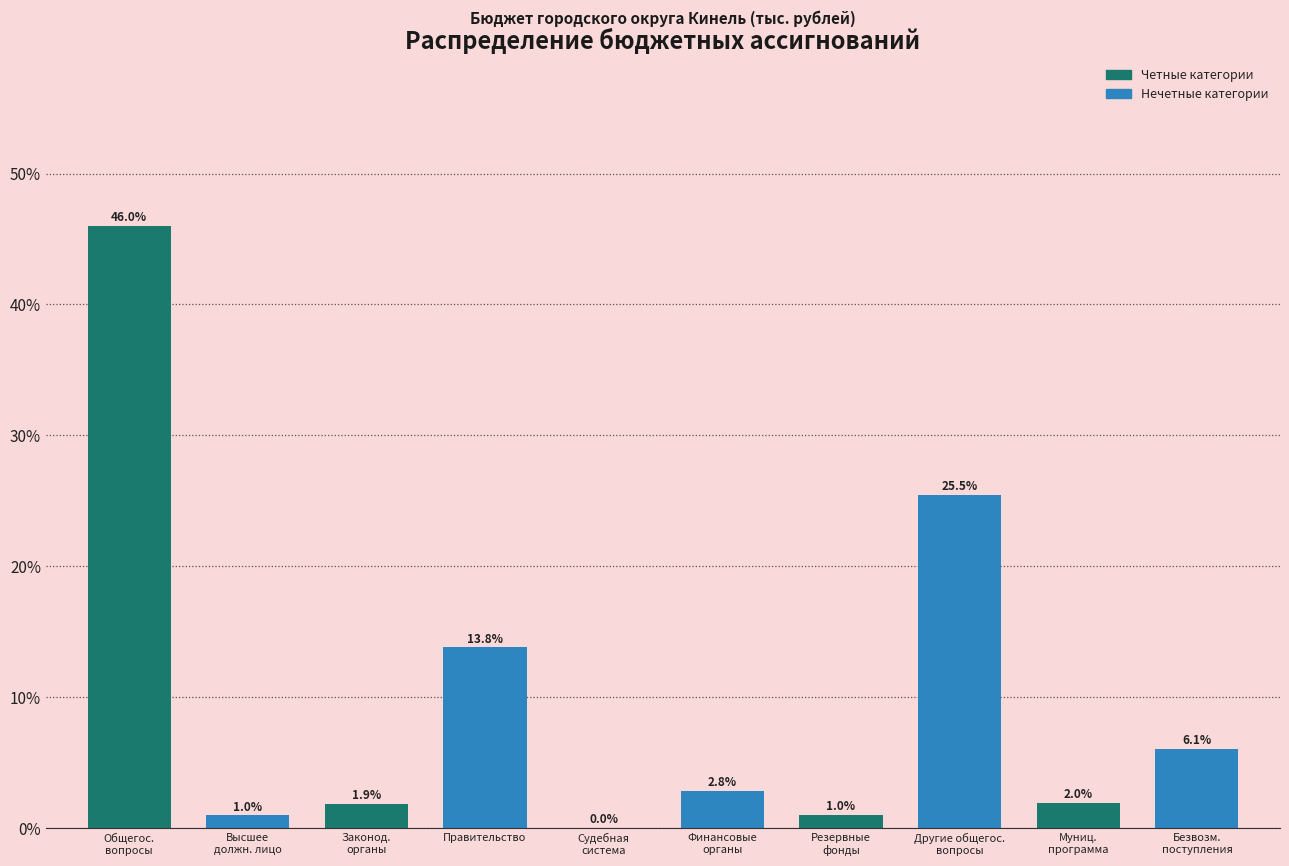

What is the greatest value displayed?

46.0